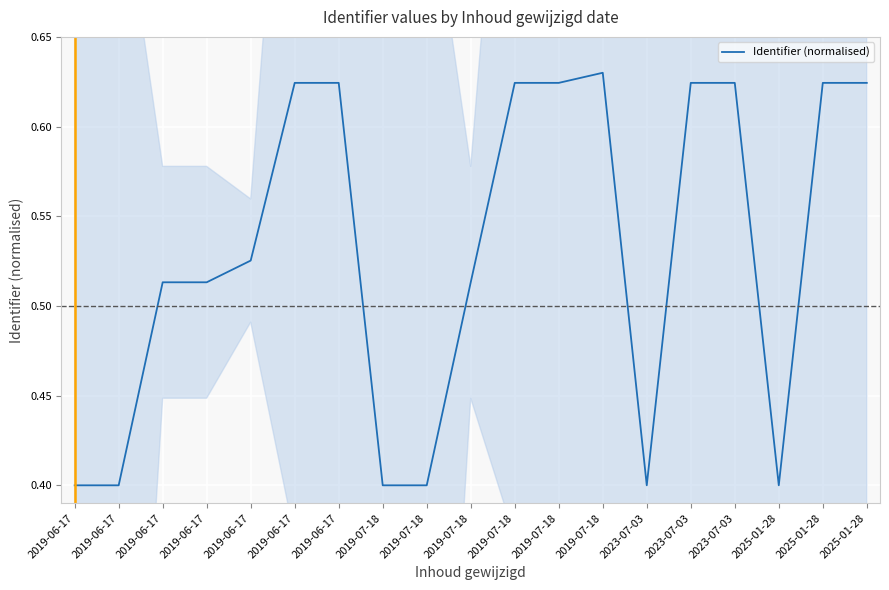

True or false: the data shows 0.4 at 2019-06-17.

True